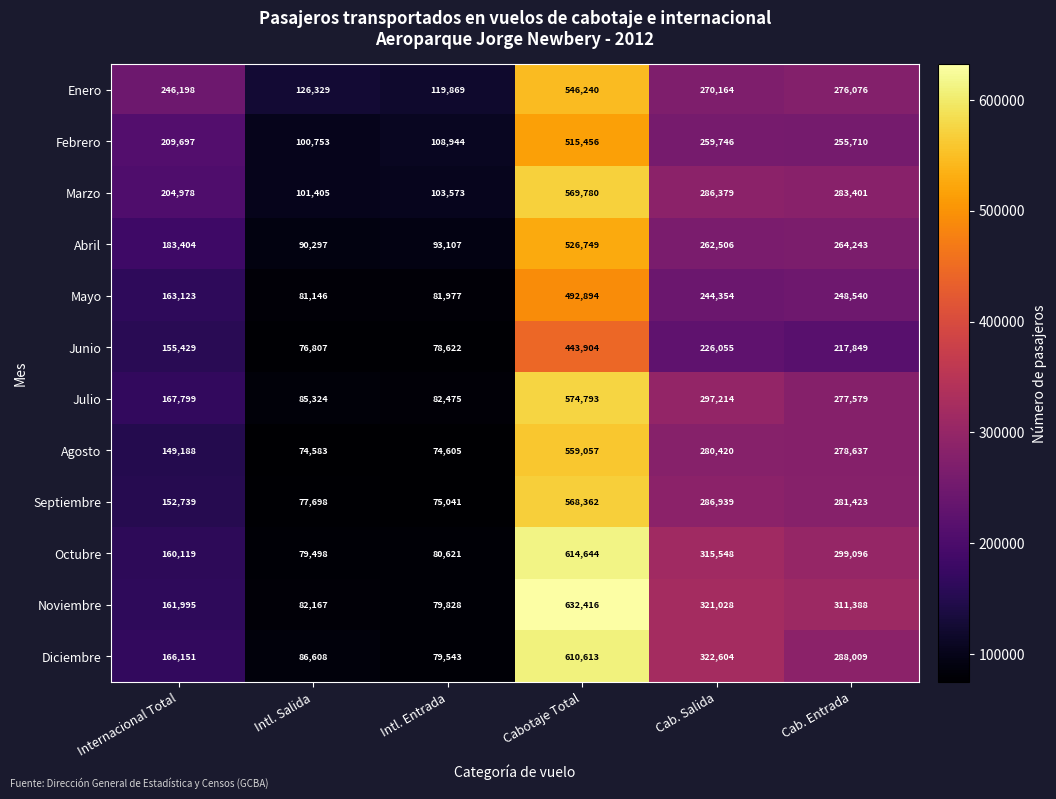

At how many categories does at least one series exceed 254052?

3